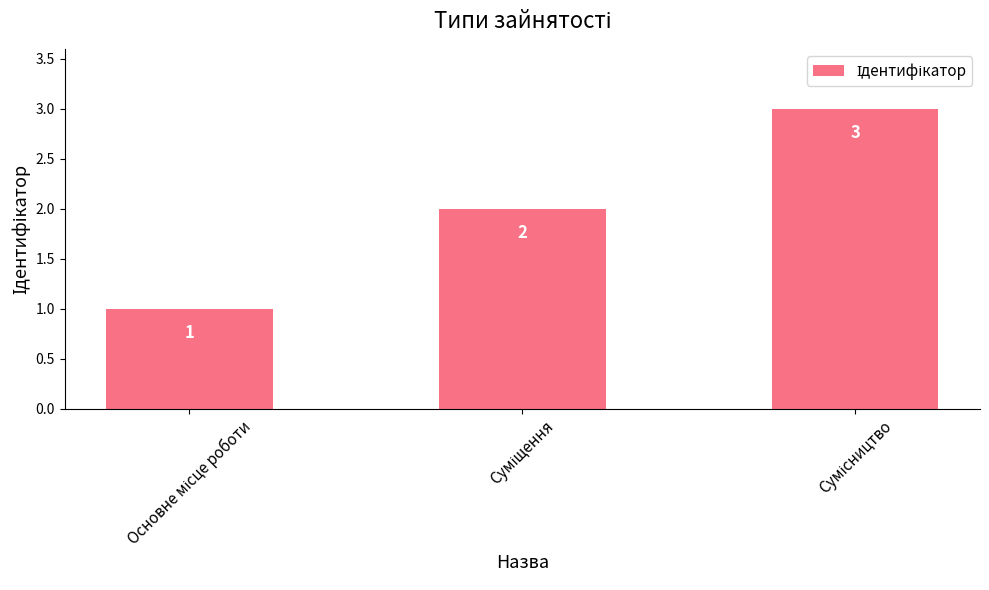

What is the sum of all values?

6